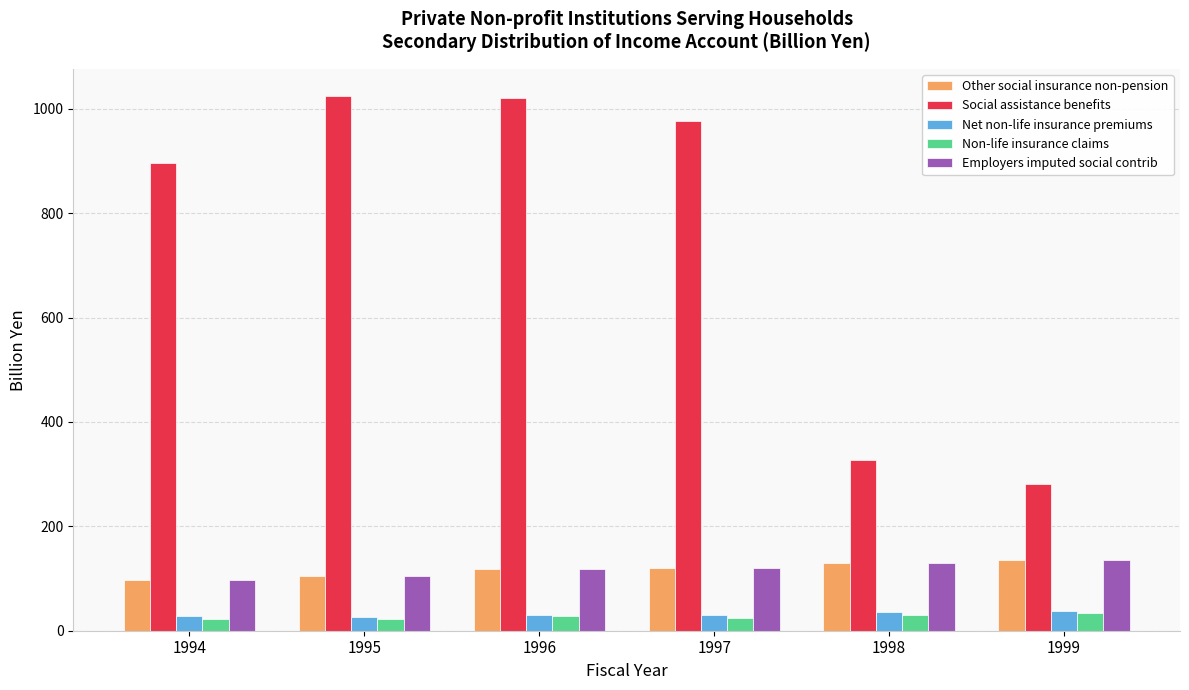

What is the approximate value of Employers imputed social contrib at 1996?

117.9